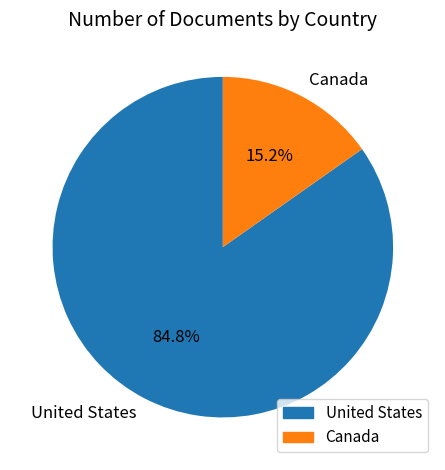

How many segments does this pie chart have?

2